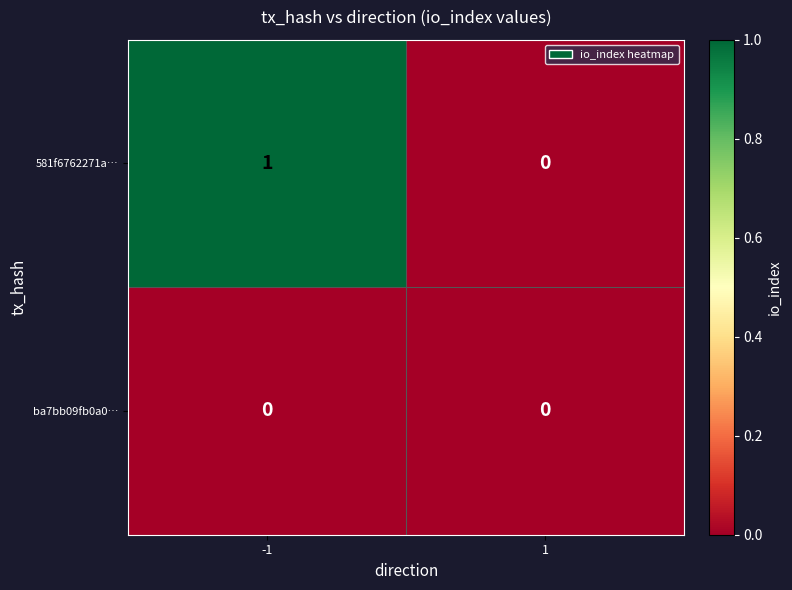

Reading left to right, transcribe all the data shown in this chart.

581f6762271a…: 1	0
ba7bb09fb0a0…: 0	0